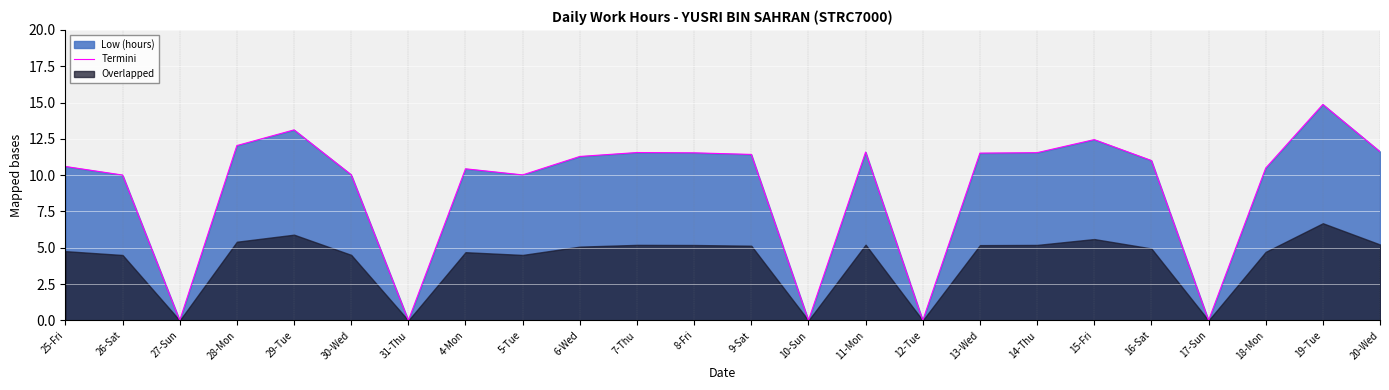

Reading left to right, what are all the values shown in this chart?

10.6	10.0	0.0	12.0	13.1	10.0	0.0	10.4	10.0	11.3	11.6	11.5	11.4	0.0	11.6	0.0	11.5	11.6	12.4	11.0	0.0	10.5	14.9	11.6